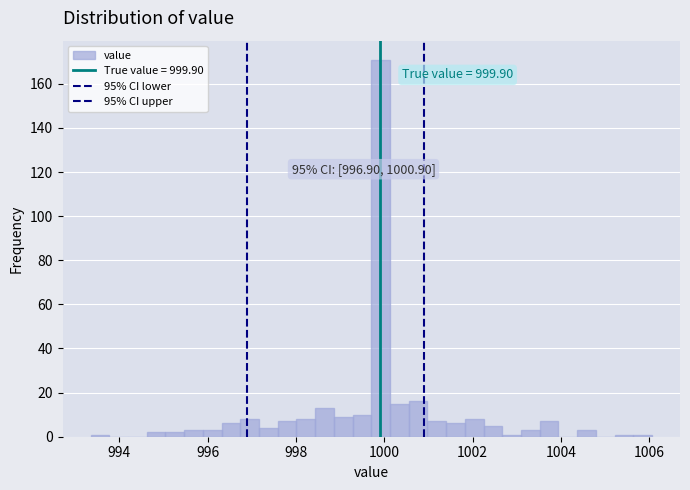

Read against the x-axis, roughly where is the centre of the tallest bar?

1000.0